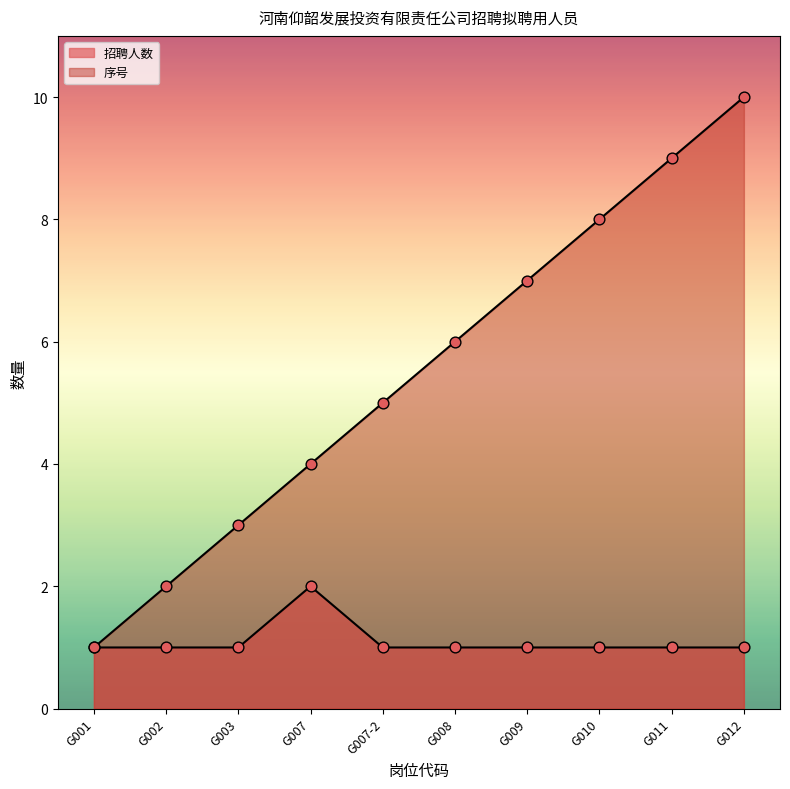

Which series reaches the maximum Y coordinate?

序号